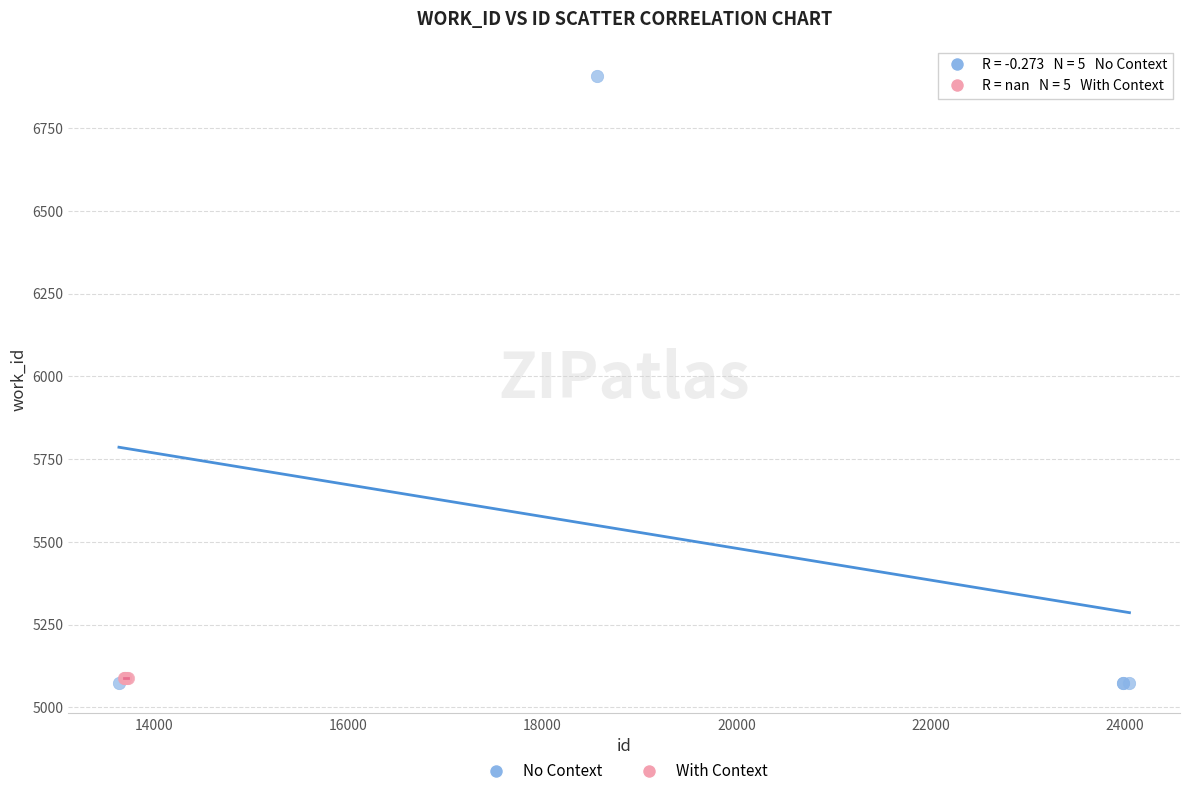

Which series reaches the maximum Y coordinate?

No Context